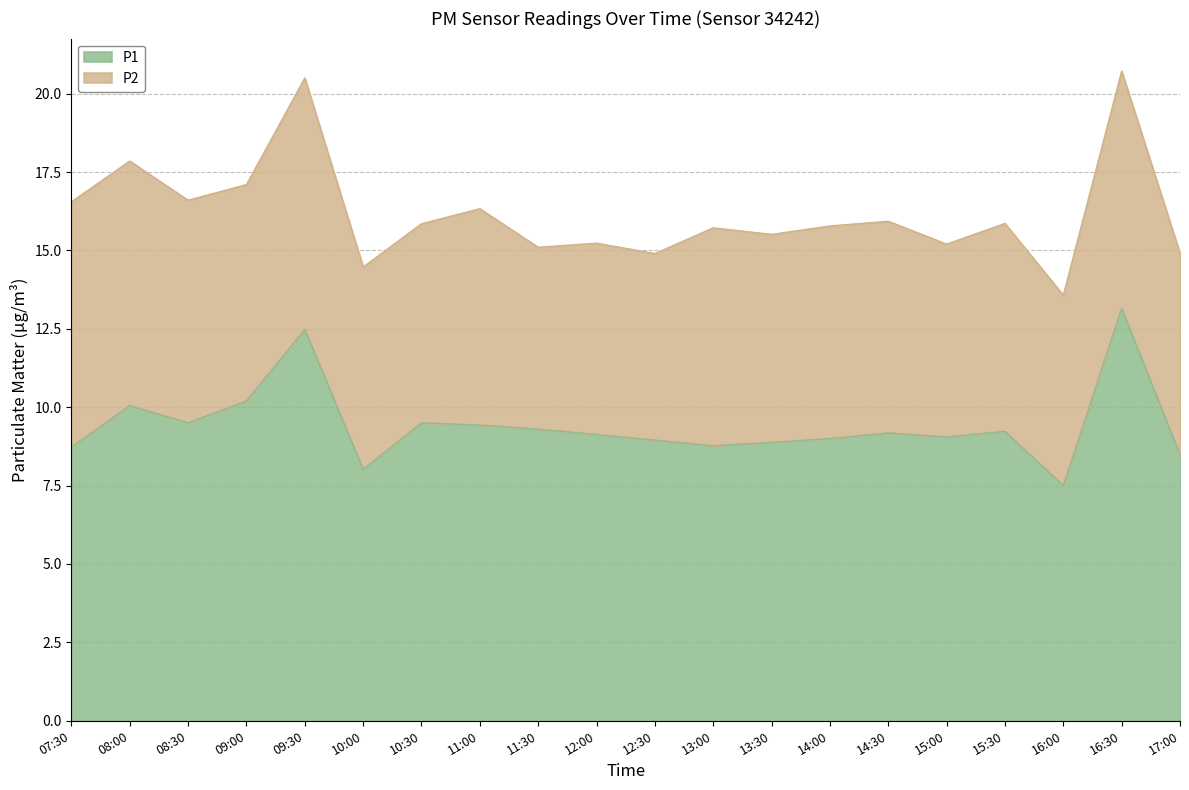

How many interior local valleys (lower than both neighbors) does the data have?

5